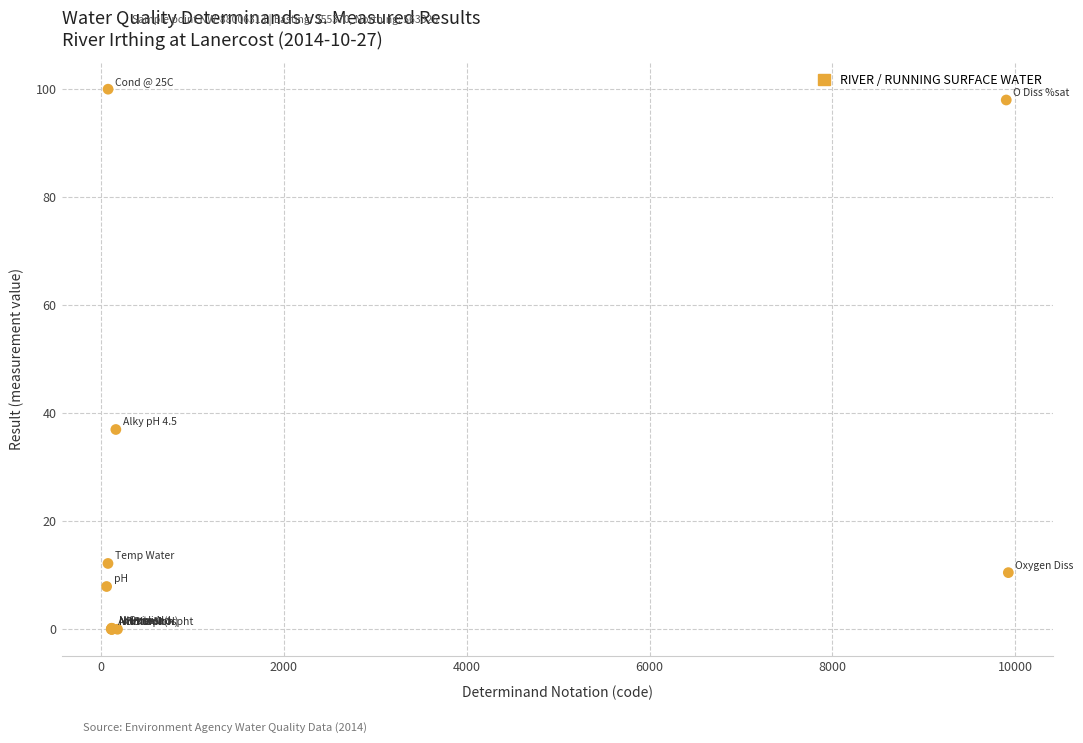

What Y value in the scatter plot is closest to 50?

37.0